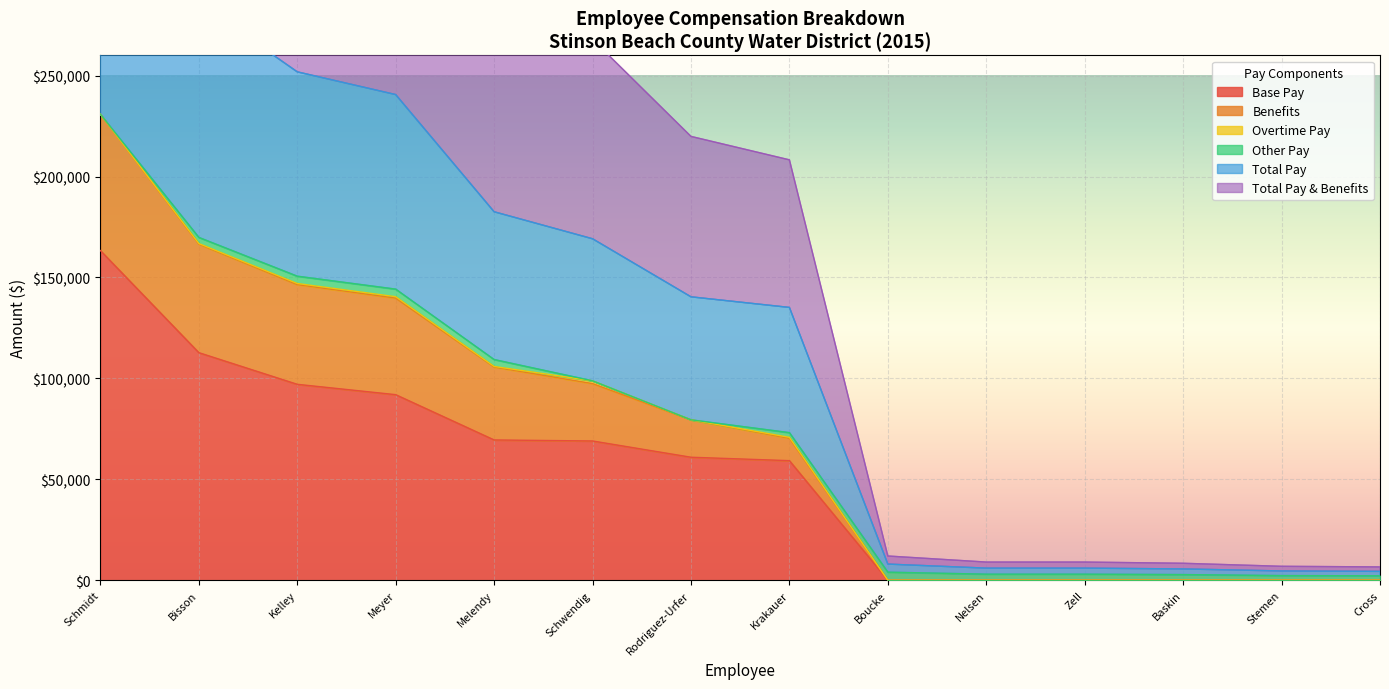

How many values in the Base Pay series are below 60941?

7